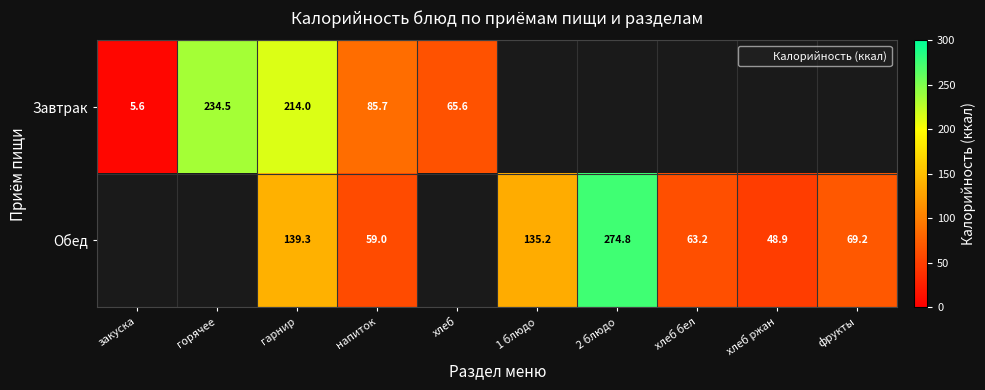

Rank the categories by Обед value from lowest to highest.

закуска, горячее, хлеб, хлеб ржан, напиток, хлеб бел, фрукты, 1 блюдо, гарнир, 2 блюдо